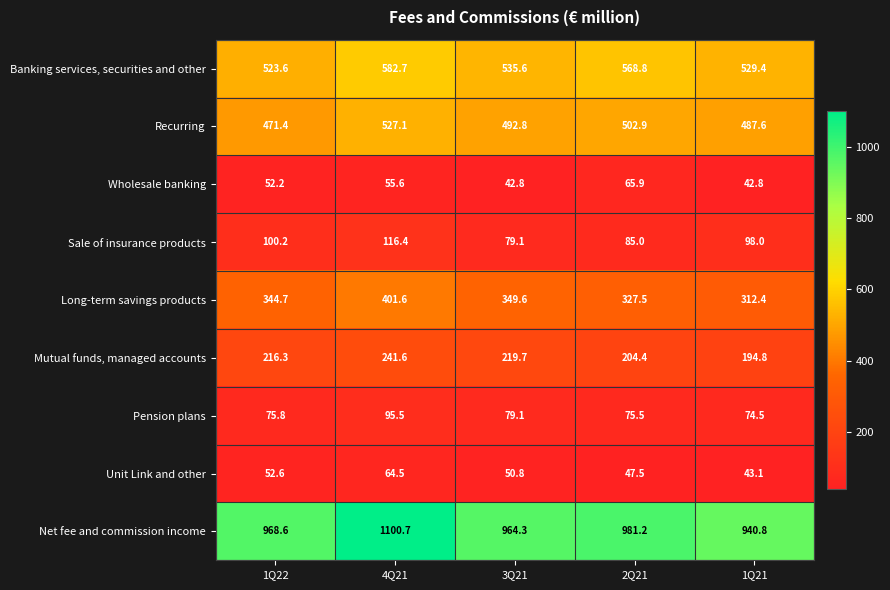

What is the difference between the maximum and minimum values in the Sale of insurance products series?

37.3